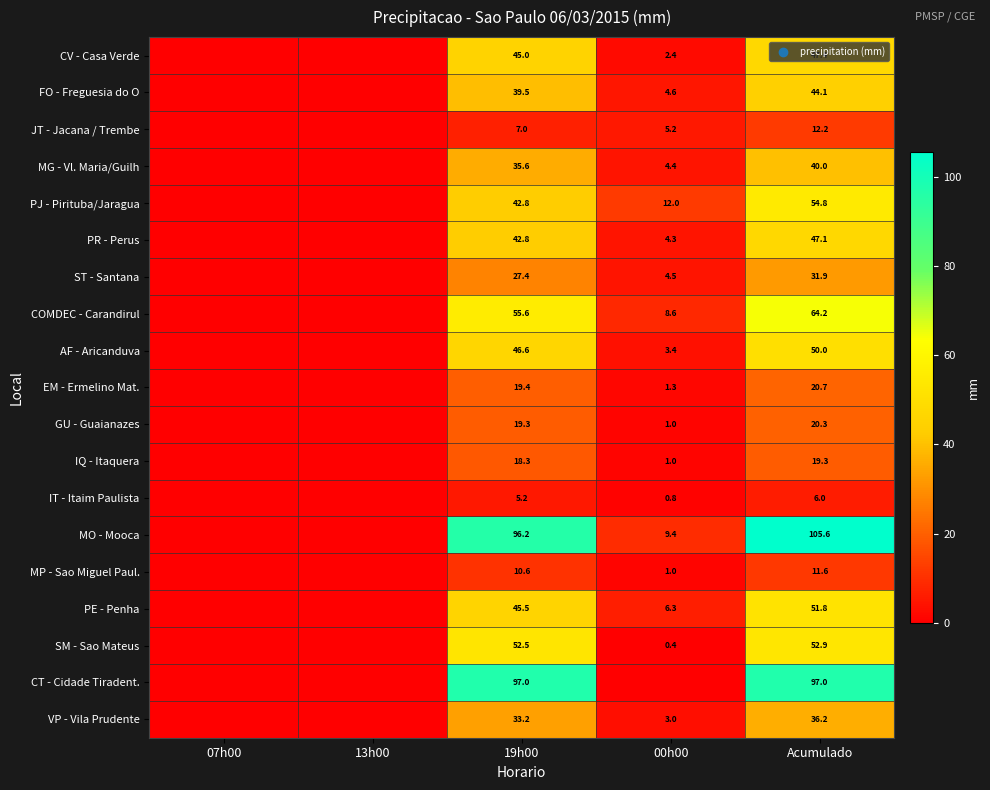

True or false: IT - Itaim Paulista has a value of 6.0 at Acumulado.

True